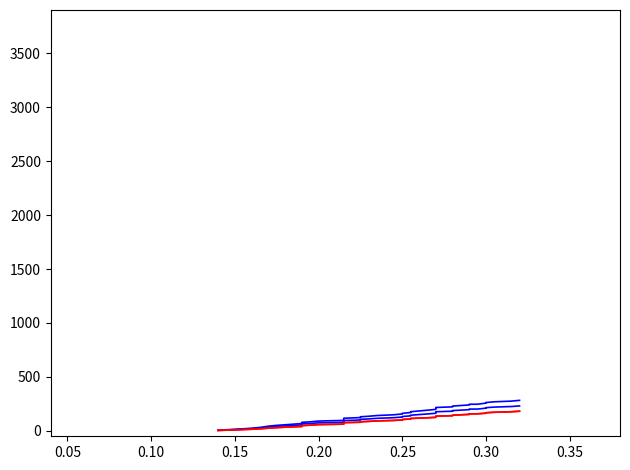

True or false: BME280_humidity and BME280_temperature cross at least once.

False